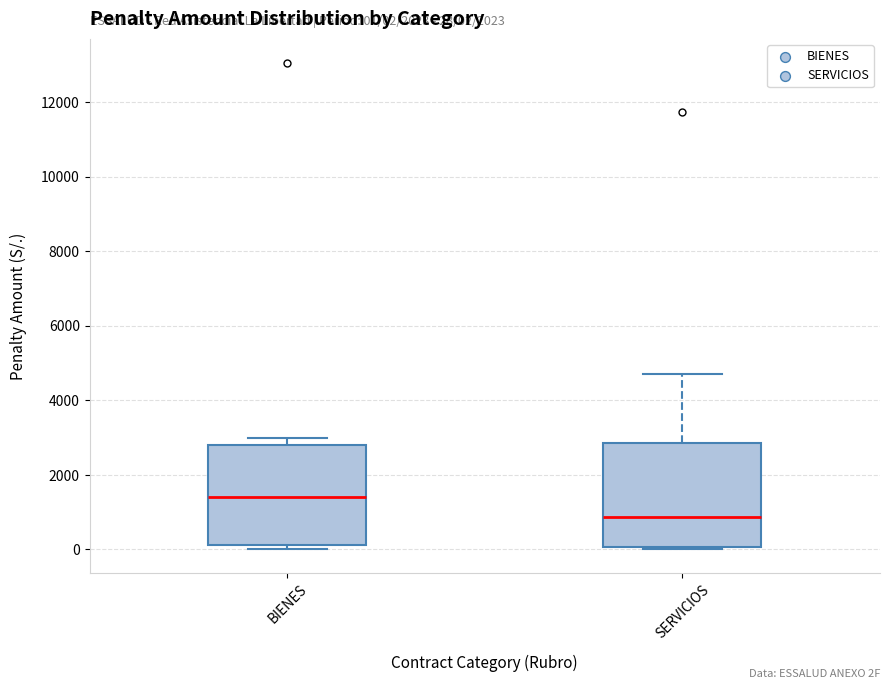

Which box has the lowest median line?

SERVICIOS